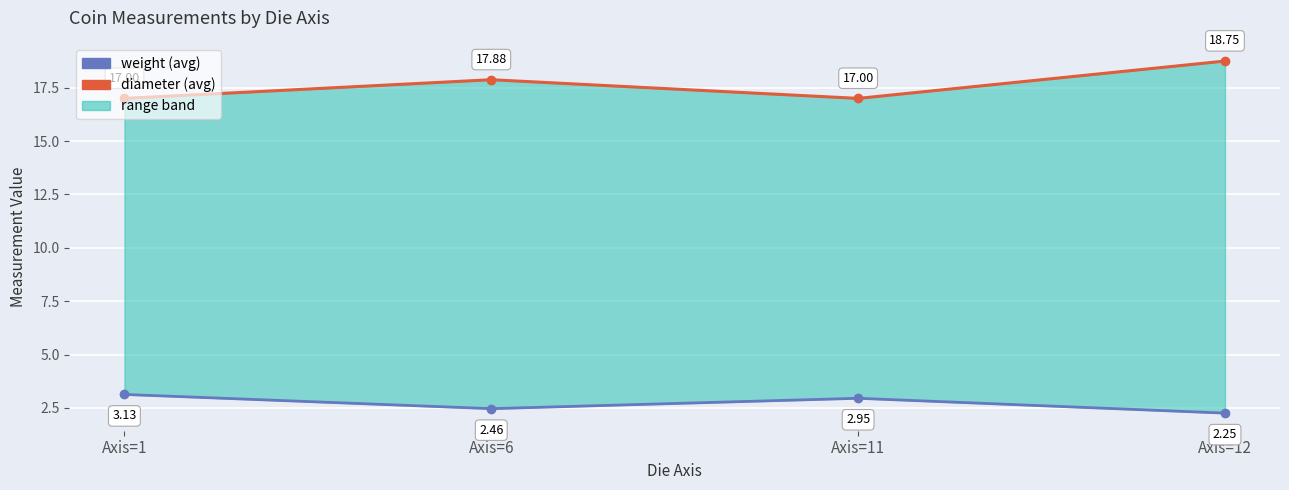

At how many categories does at least one series exceed 15?

4